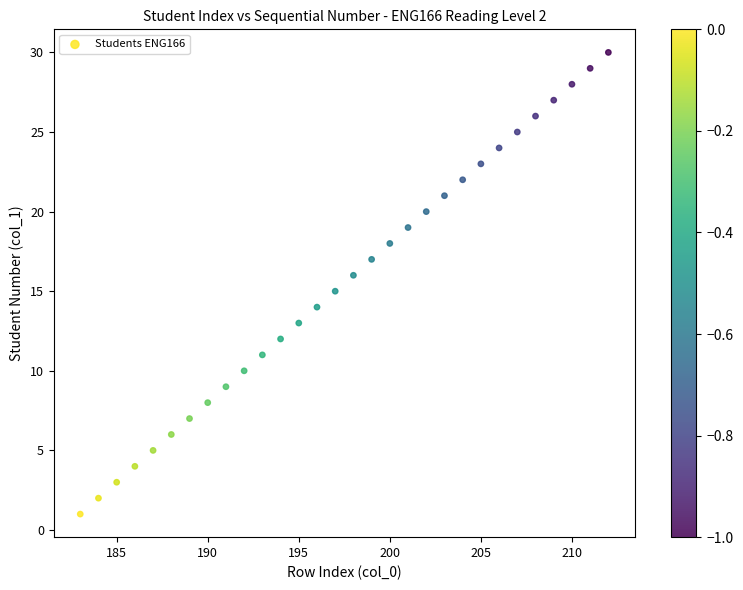

What is the range of X values (max minus min)?

29